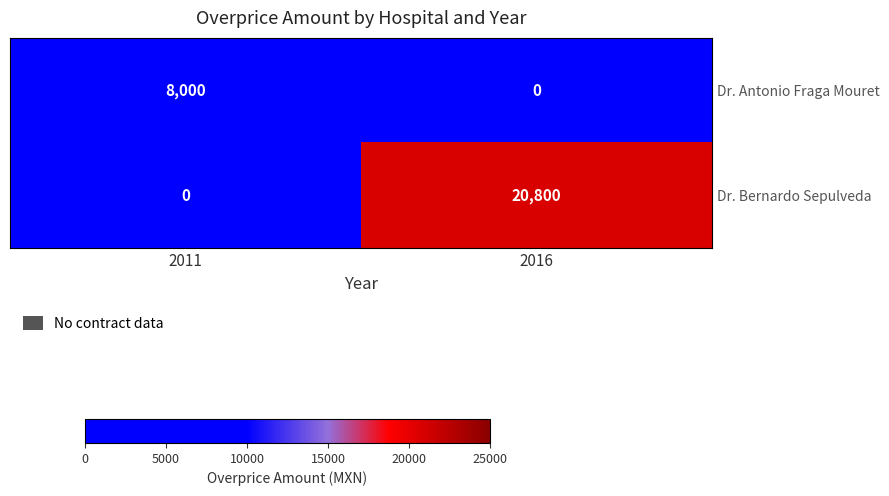

What is the maximum value shown in the chart?

20800